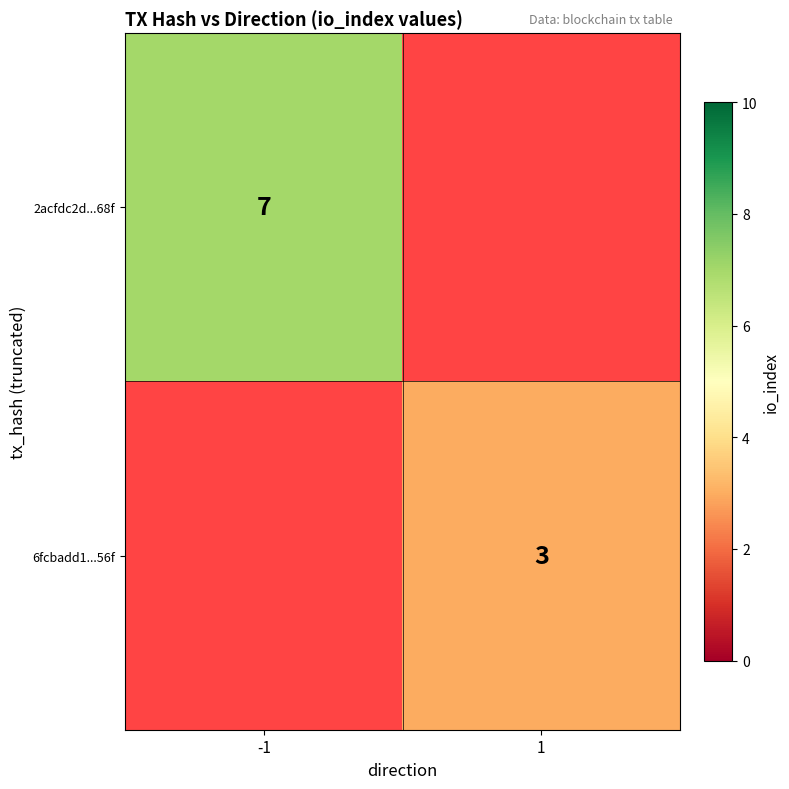

Is it true that 2acfdc2d...68f equals 2 at -1?

False